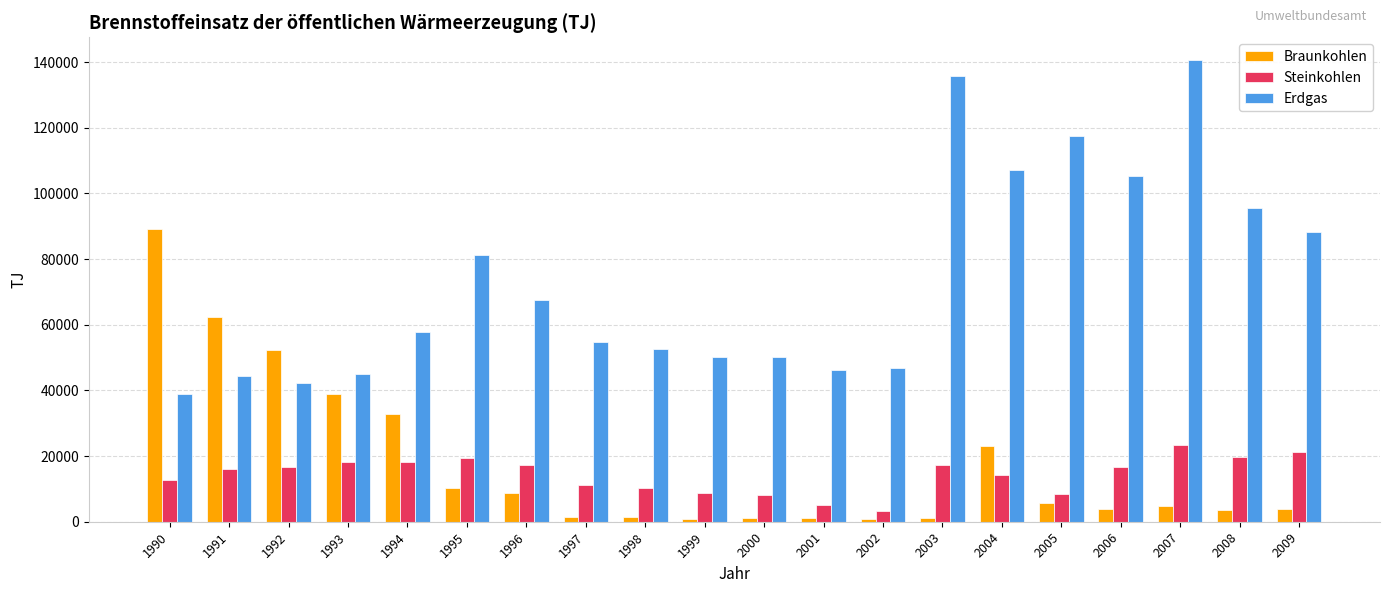

Which series has the largest range (max minus min)?

Erdgas